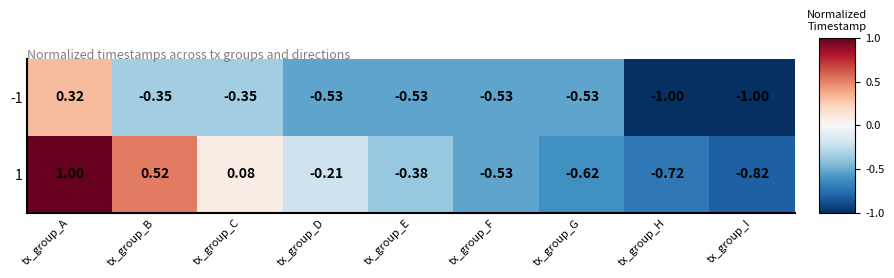

At which label does -1 reach its peak?

tx_group_A